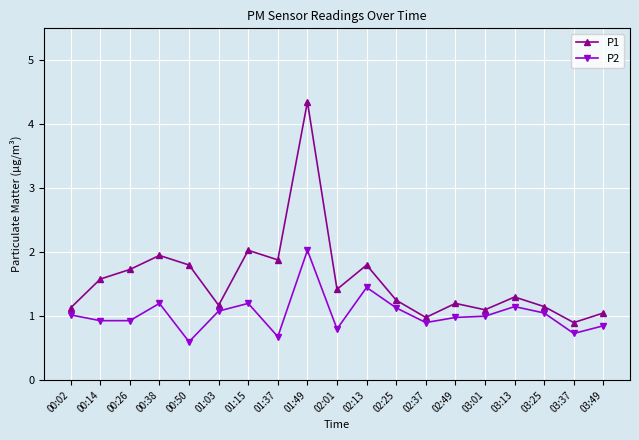

What is the label of the 9th point from the right?

02:13